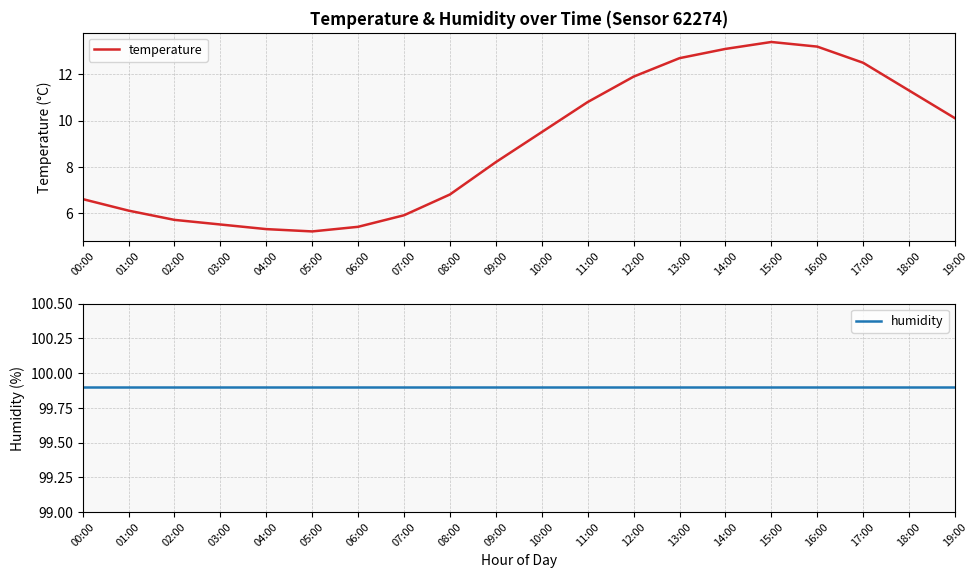

Which category has the highest value in the temperature series?

15:00